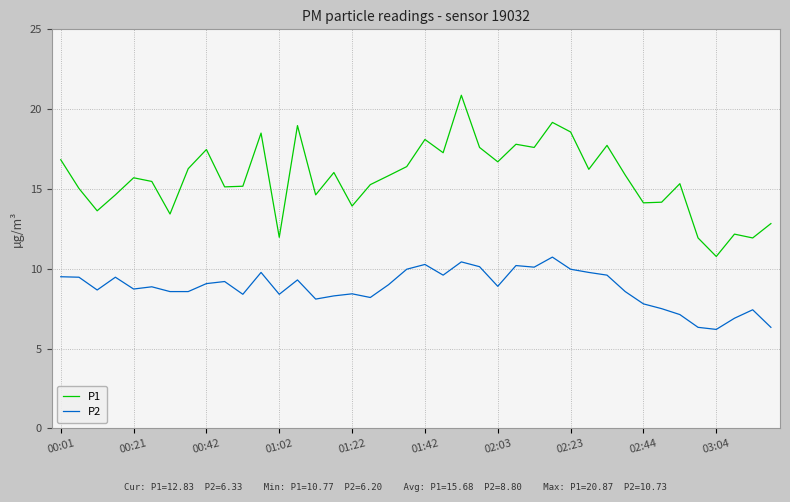

What are all the series names shown in the legend?

P1, P2